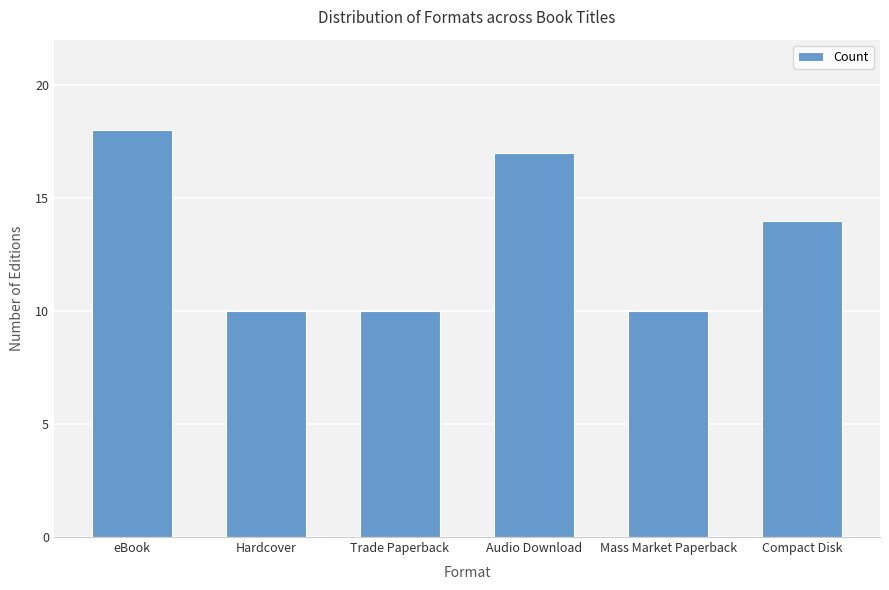

What is the difference between the values at Audio Download and Mass Market Paperback?

7